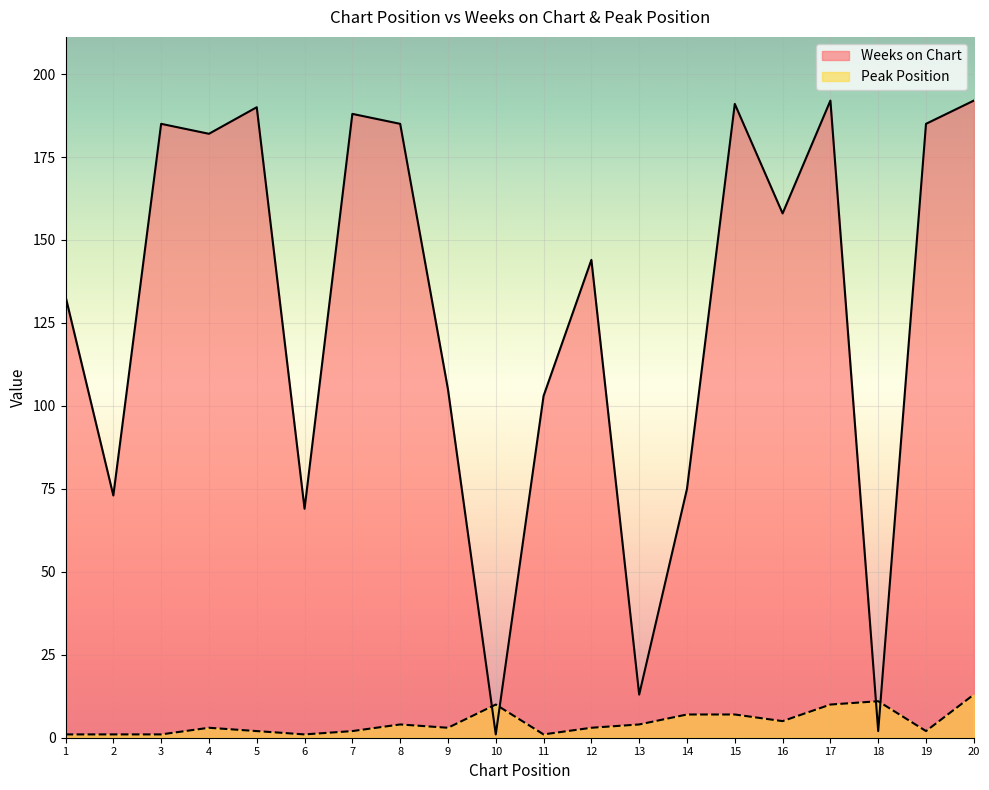

In Weeks on Chart, how many points are higher than both neighbors (excluding endpoints)?

6